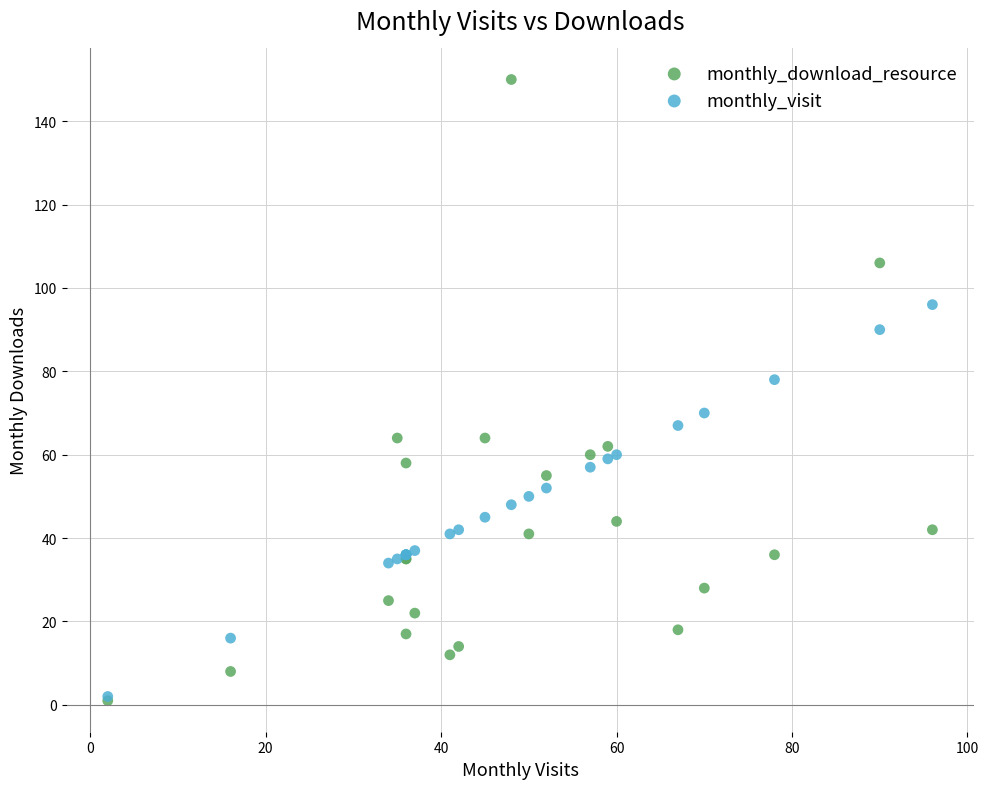

In the monthly_download_resource series, what Y value is closest to 75?

64